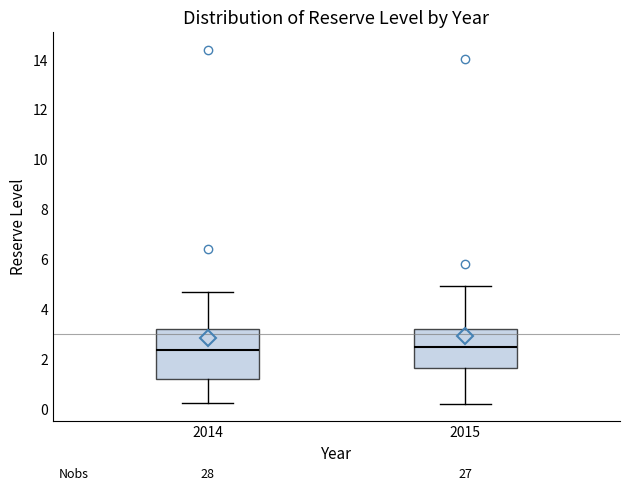

Which box is the tallest, from its lower edge to its upper edge?

2014